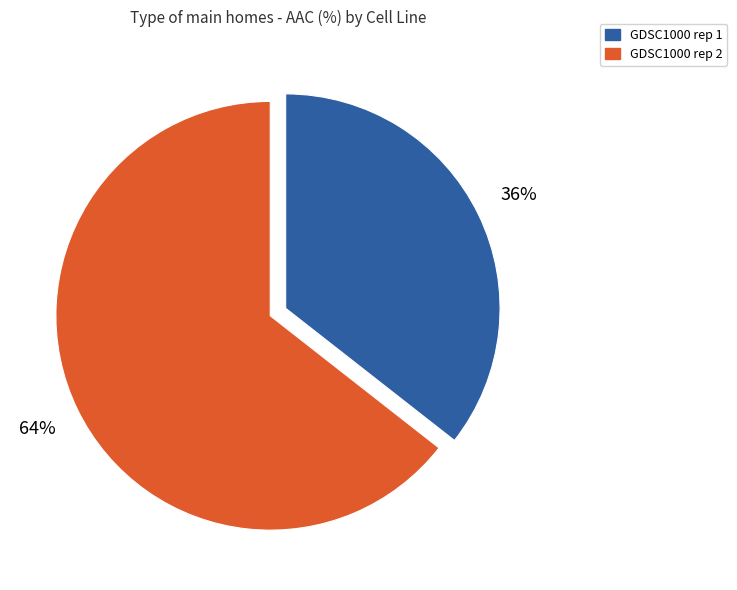

Count the number of slices in the pie.

2